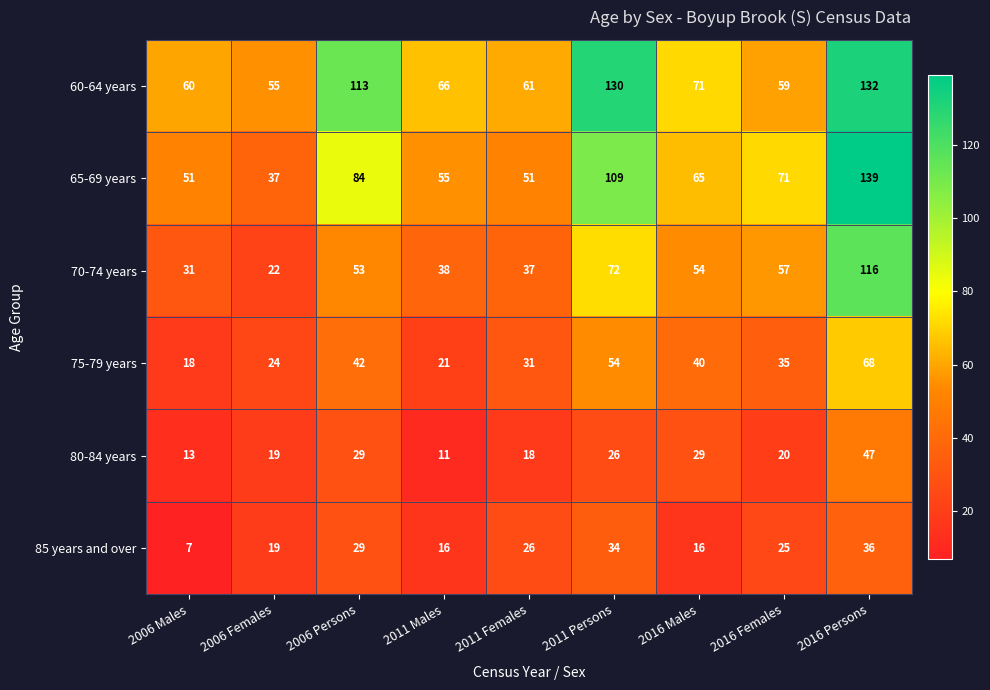

Which category has the lowest value across all series?

2006 Males